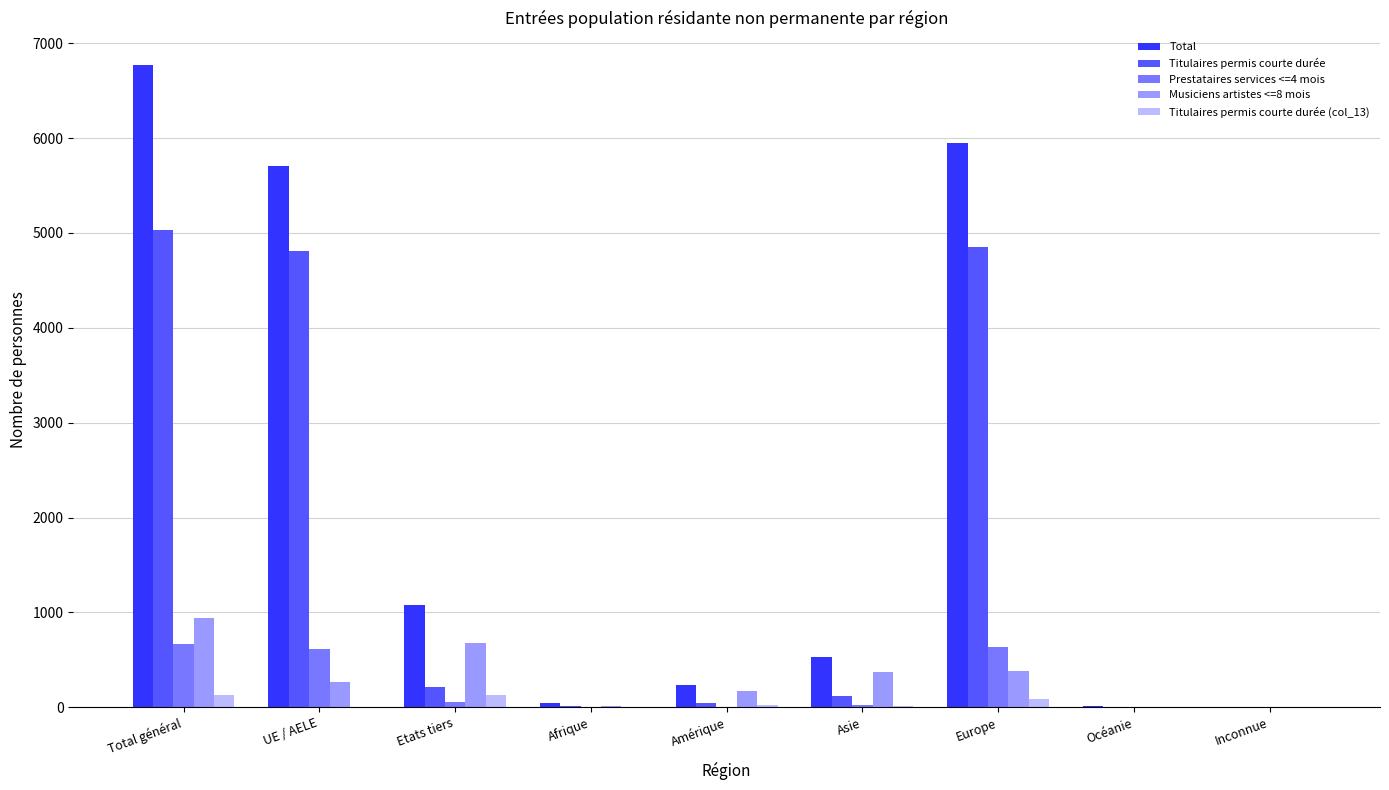

The value of Total at Europe is 5953. True or false?

True